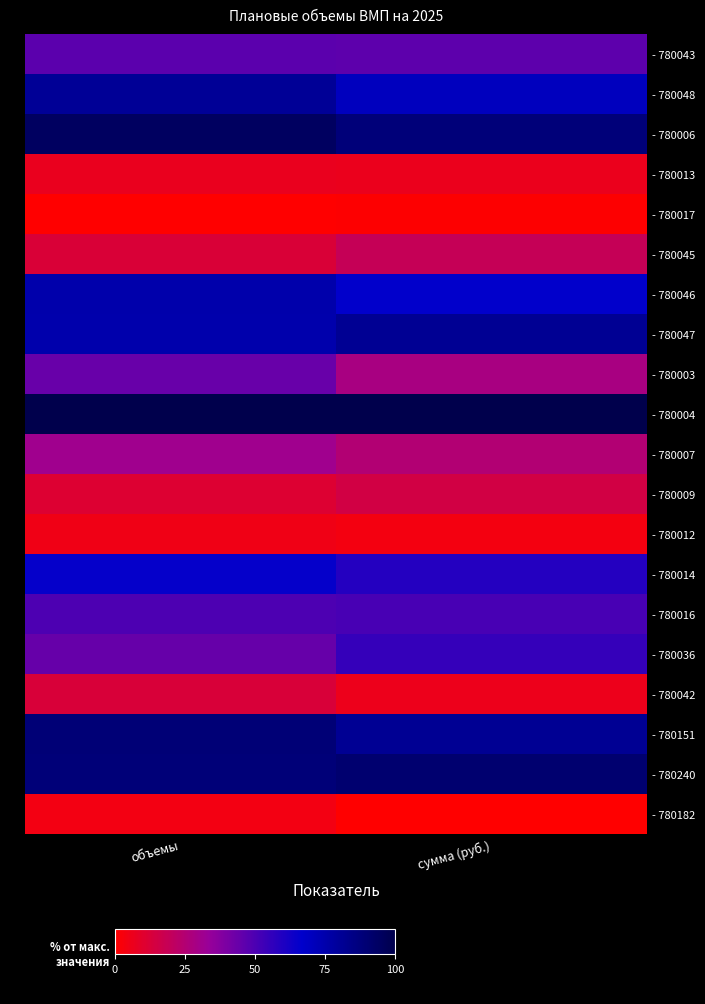

Which series changed the most between объемы and сумма (руб.)?

- 780003